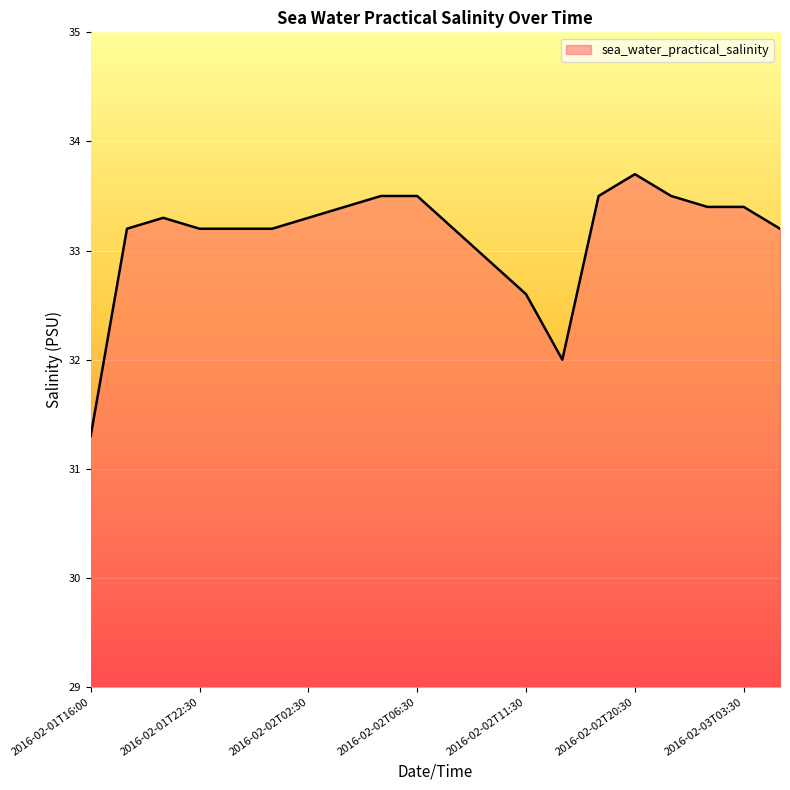

What is the maximum value shown in the chart?

33.7